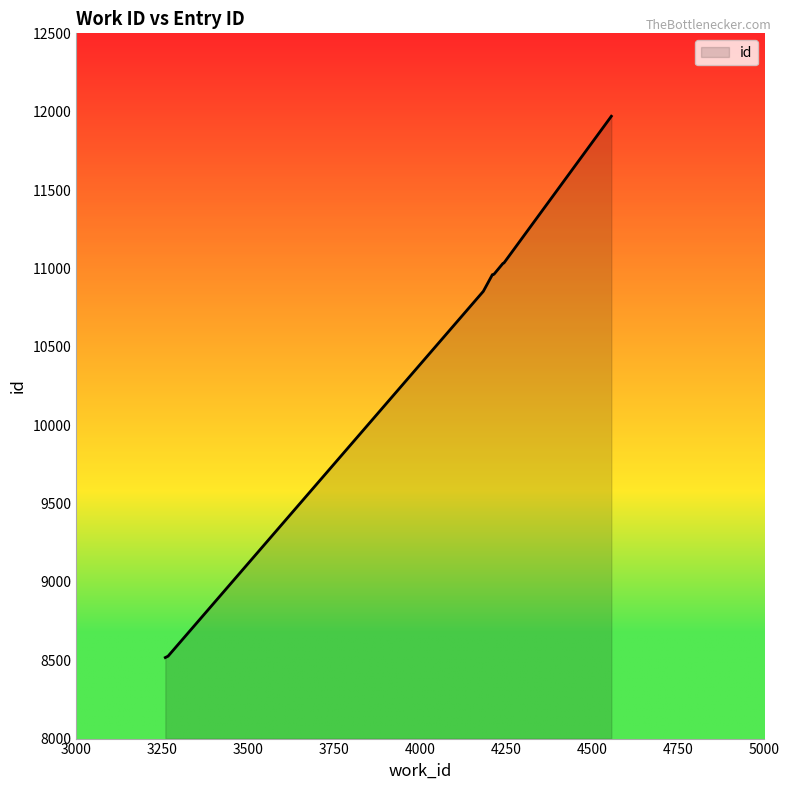

How many lines are shown in the chart?

1